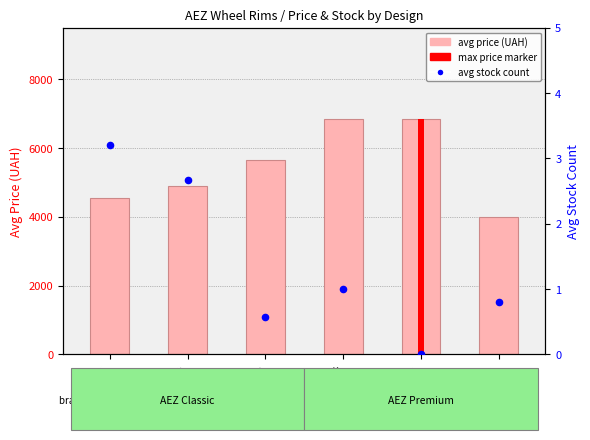

At how many categories does at least one series exceed 395?

6